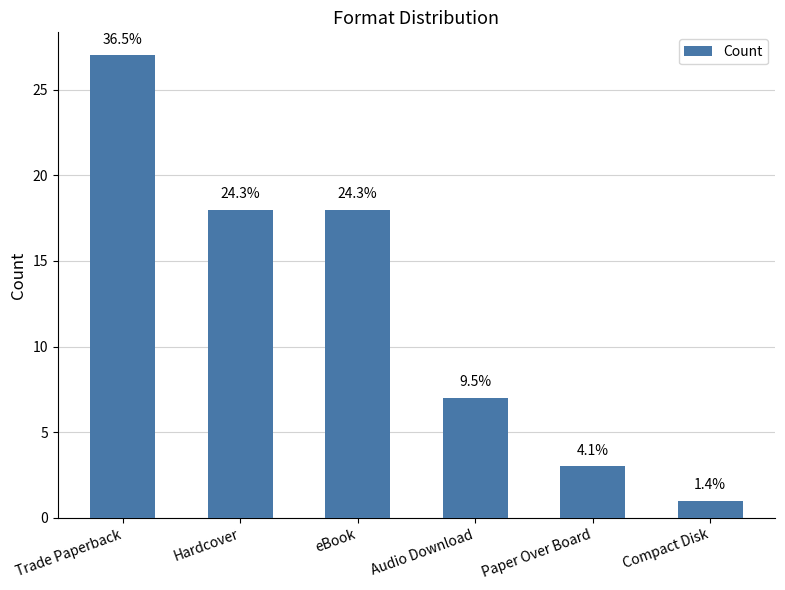

How many bars are there in total?

6